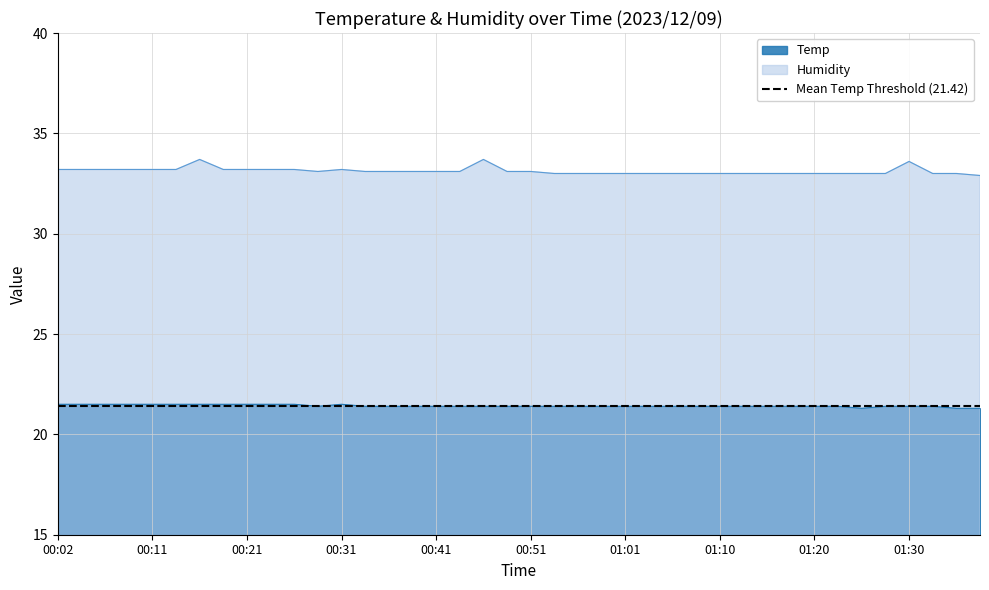

Which category has the highest value in the Humidity series?

00:16